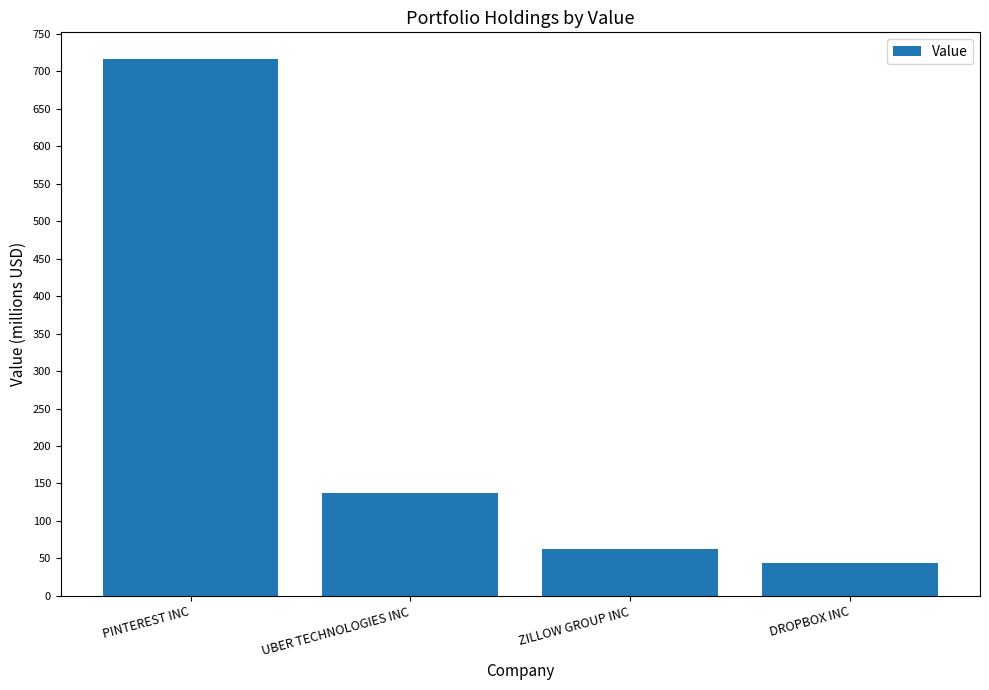

What is the label of the 1st bar from the left?

PINTEREST INC